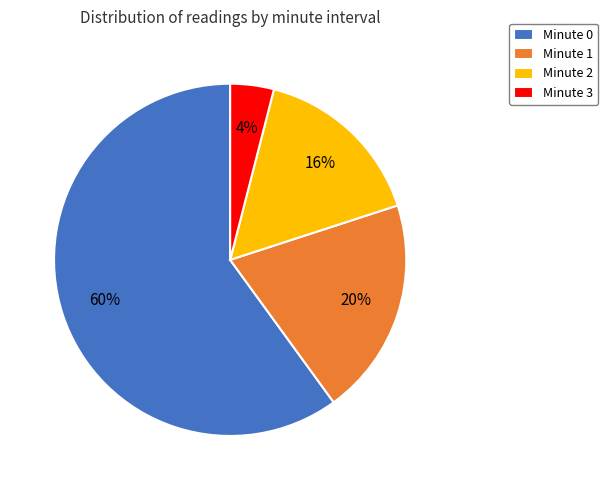

To the nearest percent, what percentage of the pie is Minute 3?

4%